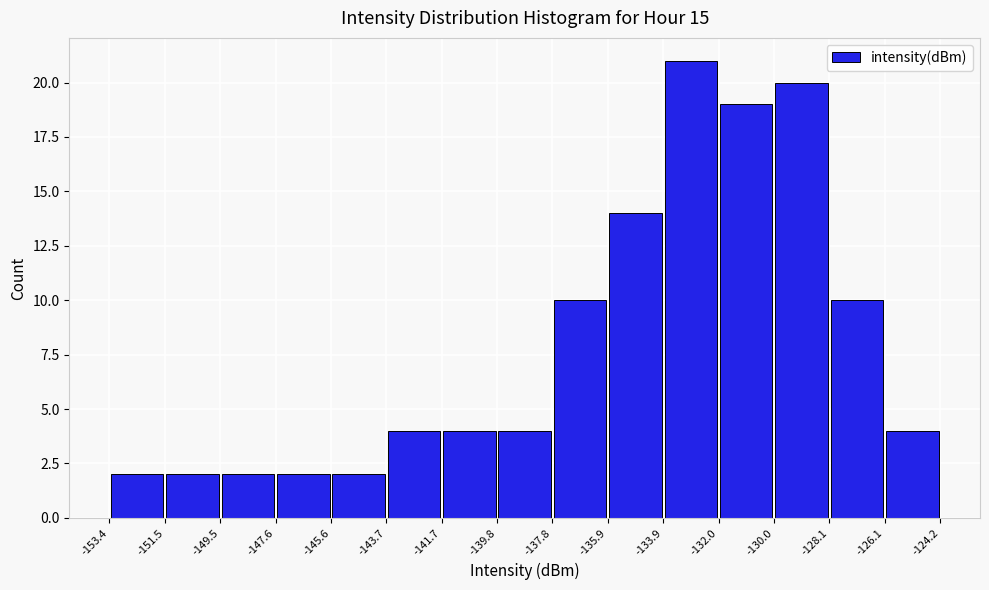

What is the height of the bar covering -149.5 to -147.6 on the x-axis? The values are not printed on the chart, so give them approximately, as read against the axis.

2